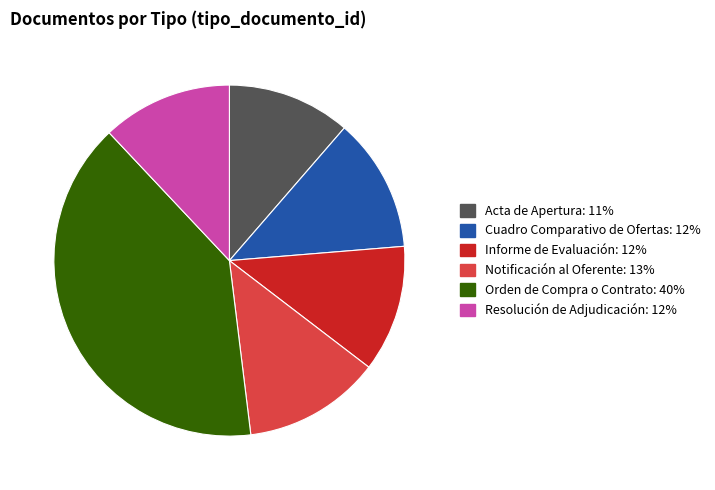

Between Orden de Compra o Contrato and Cuadro Comparativo de Ofertas, which is larger?

Orden de Compra o Contrato